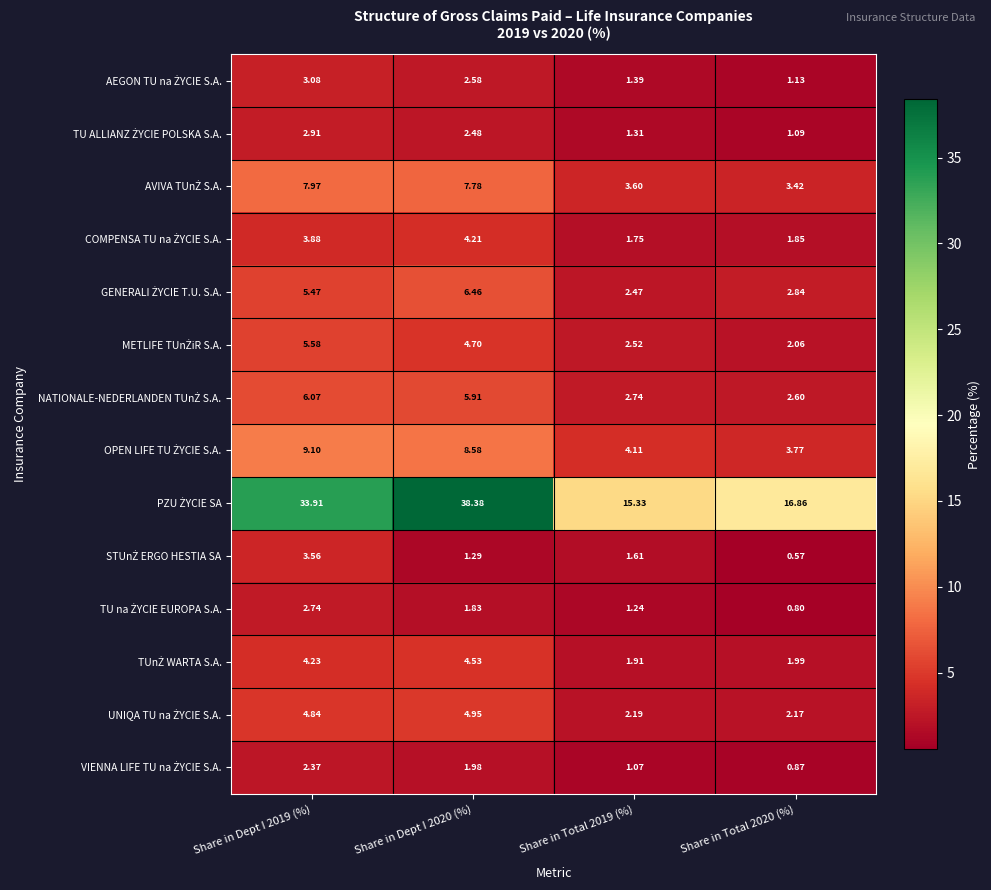

Which label corresponds to the largest value in the chart?

Share in Dept I 2020 (%)